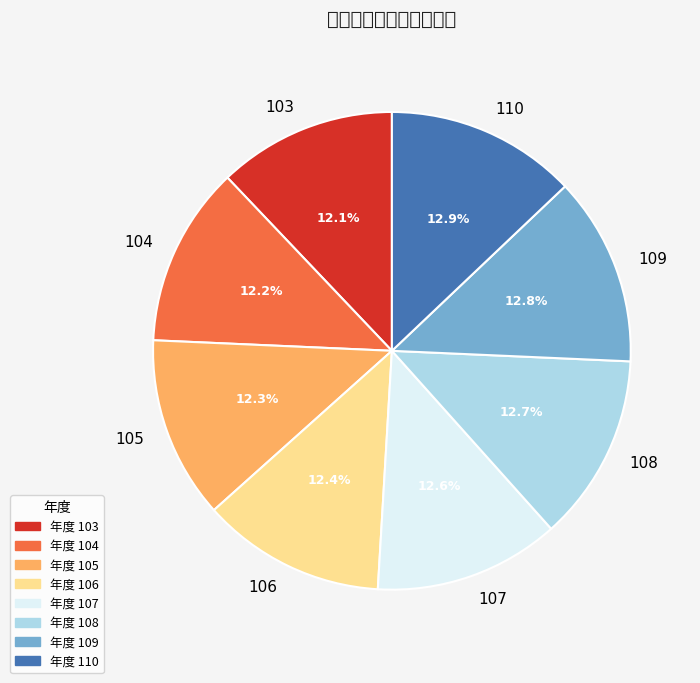

What percentage is the 106 slice, to the nearest percent?

12%